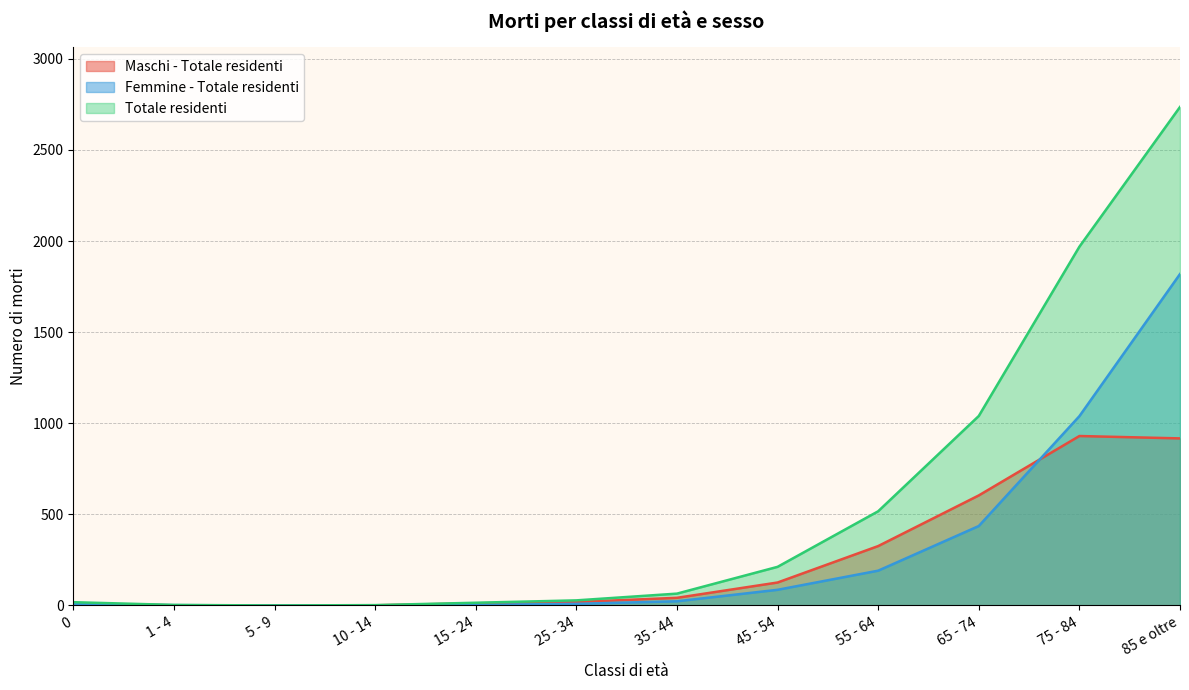

How many lines are shown in the chart?

3